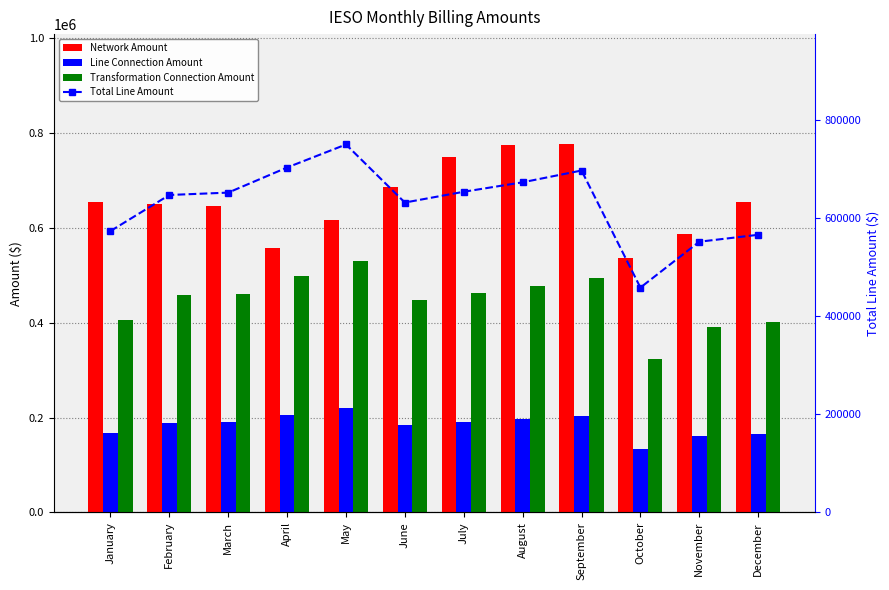

What is the value of the Transformation Connection Amount bar at the 8th from the left?

476500.2